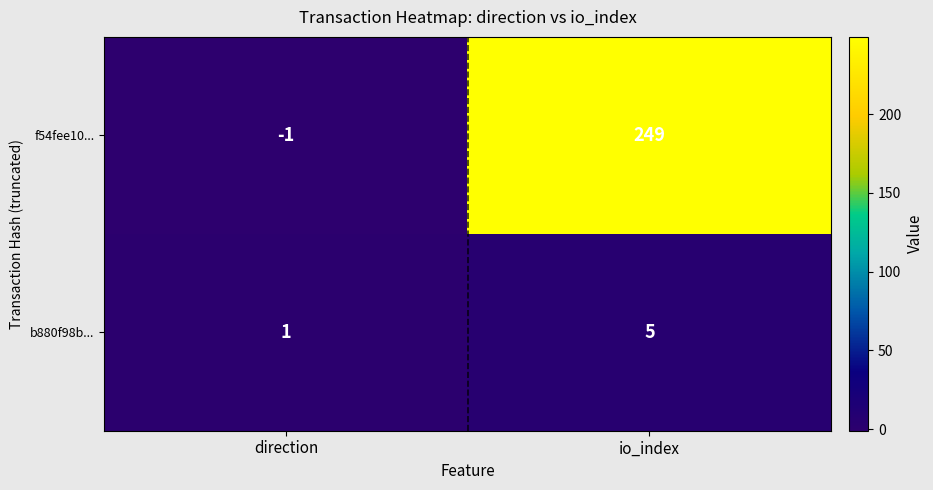

How many data points does each series have?

2